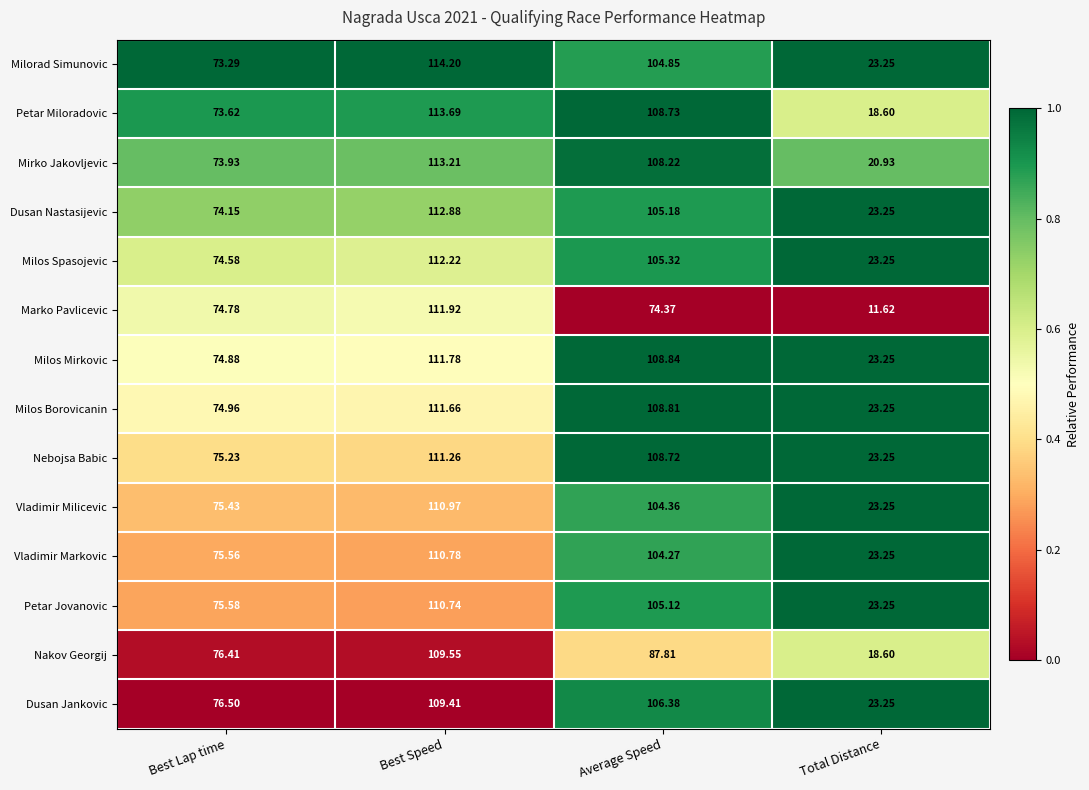

Which label corresponds to the smallest value in the chart?

Total Distance